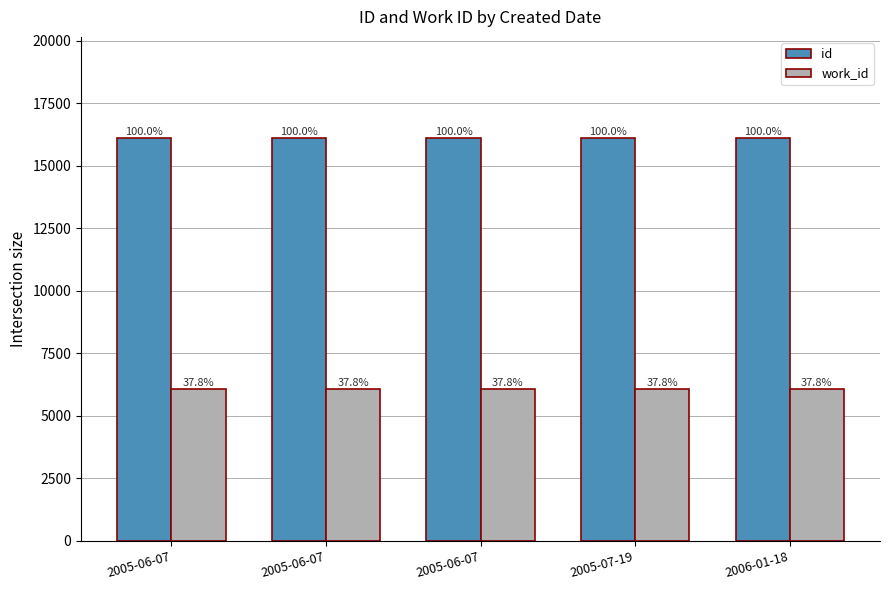

The work_id series shows 6085 at 2006-01-18. True or false?

True